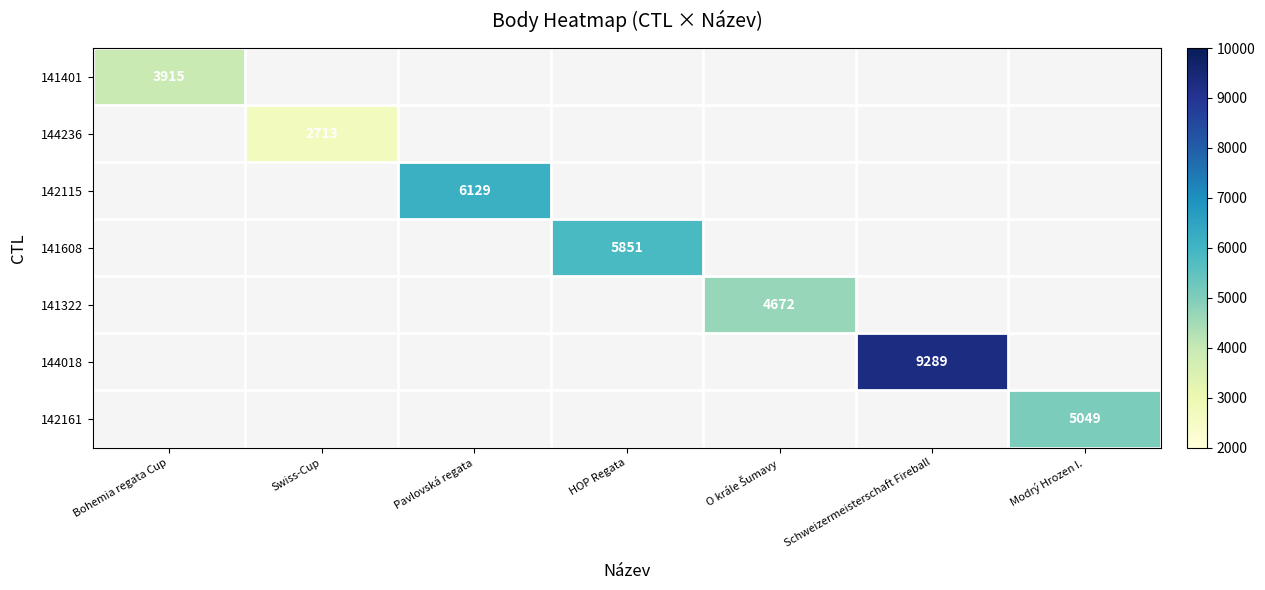

The value of 142115 at Pavlovská regata is 1920. True or false?

False